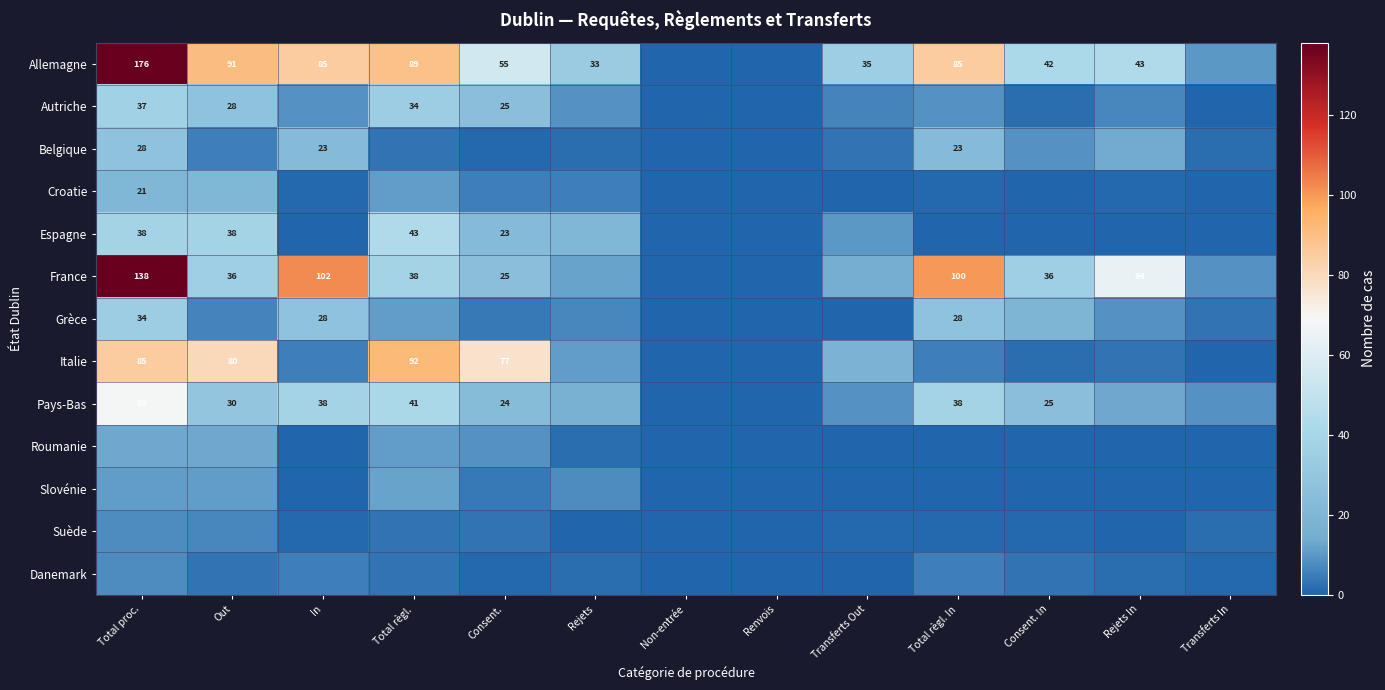

At how many categories does at least one series exceed 50?

7